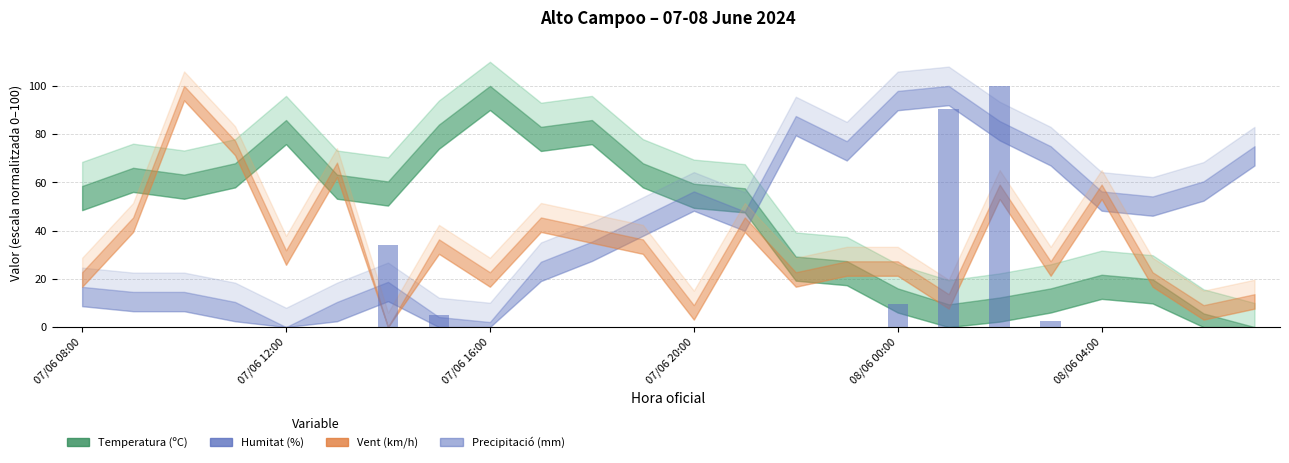

Reading right to left, extract all data points from this chart.

0.0	0.0	0.0	0.0	2.4	100.0	90.2	9.8	0.0	0.0	0.0	0.0	0.0	0.0	0.0	0.0	4.9	34.1	0.0	0.0	0.0	0.0	0.0	0.0